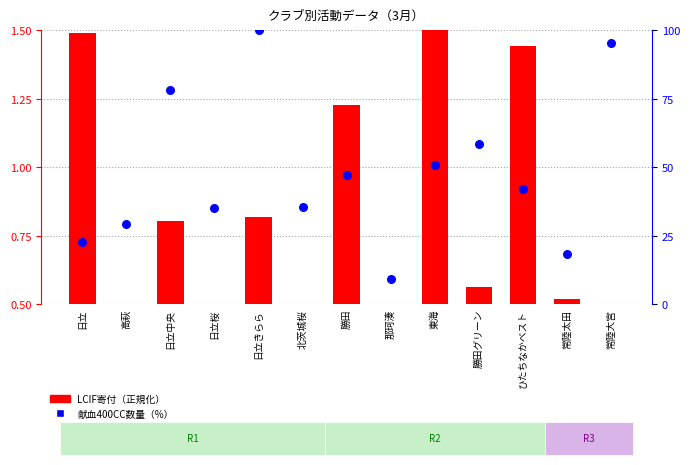

What is the total value across all series at 勝田?

48.6